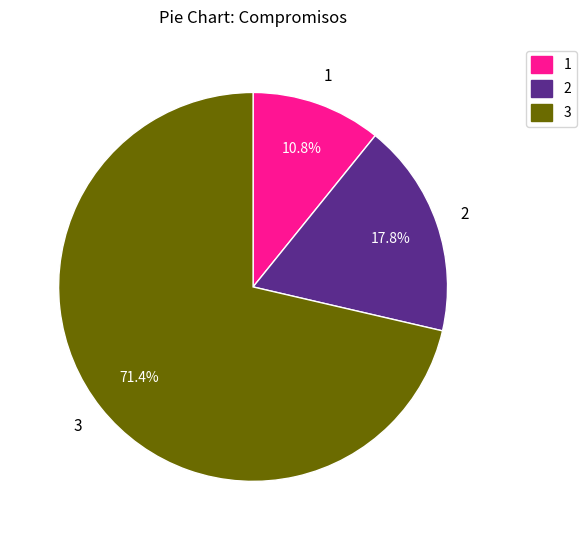

Is there a majority slice in this chart?

Yes